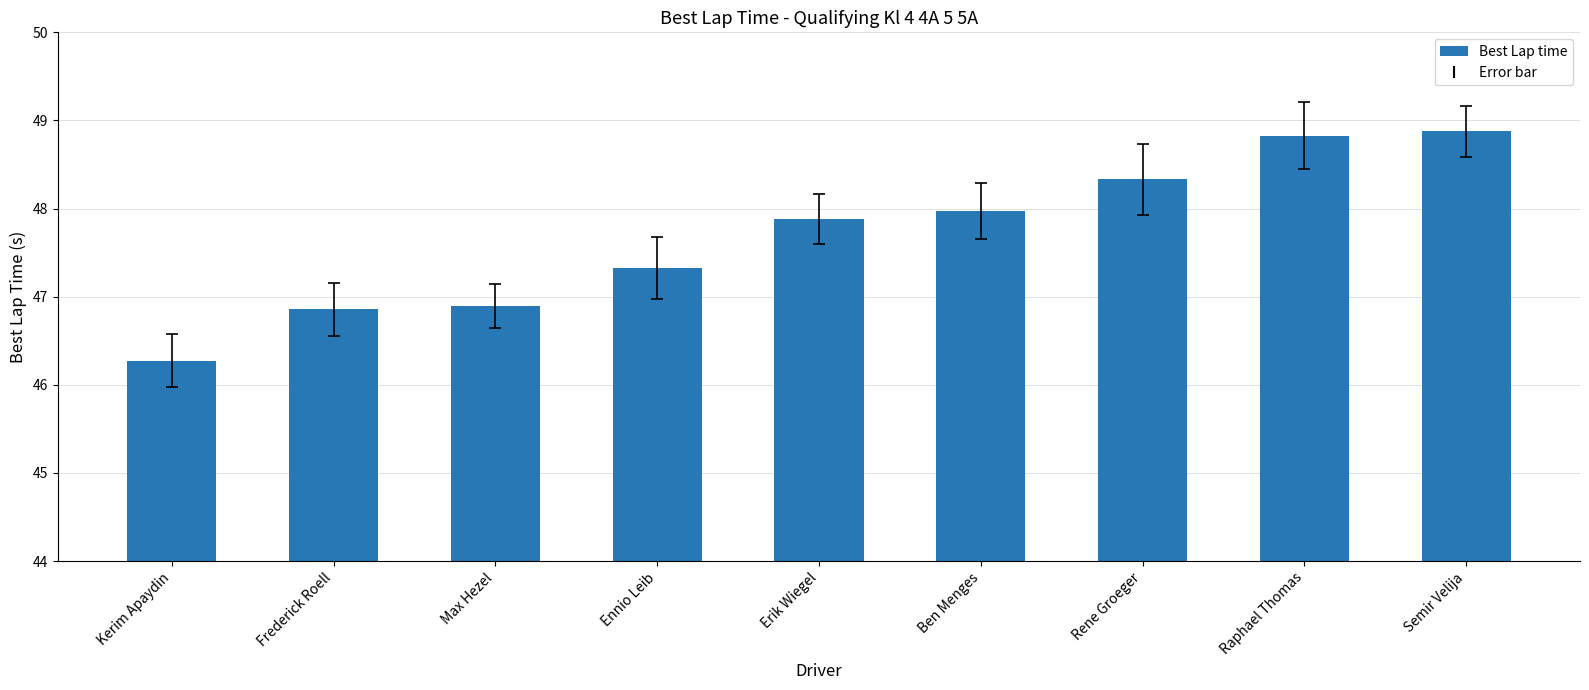

Between Kerim Apaydin and Rene Groeger, which is larger?

Rene Groeger